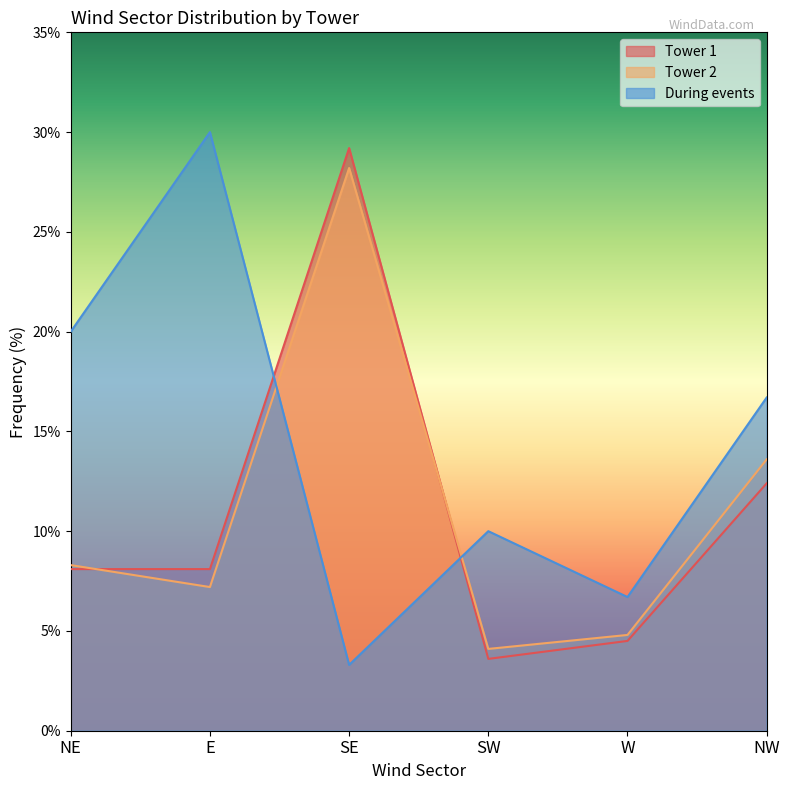

What is the value of the During events point at the 6th from the left?

16.7